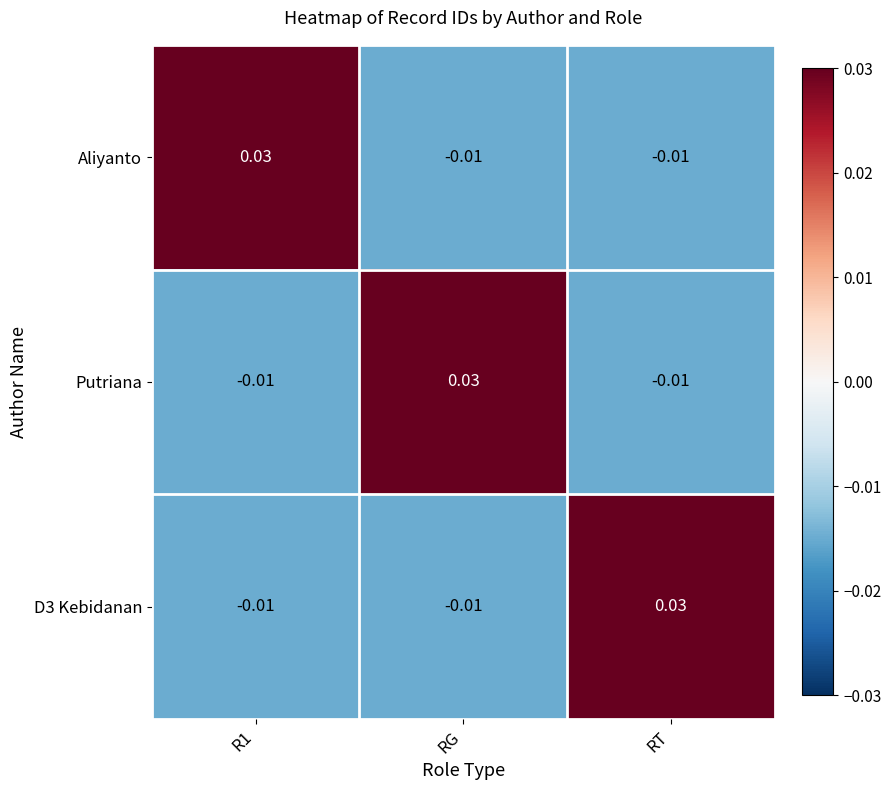

Where does the Putriana series first go above 0?

RG